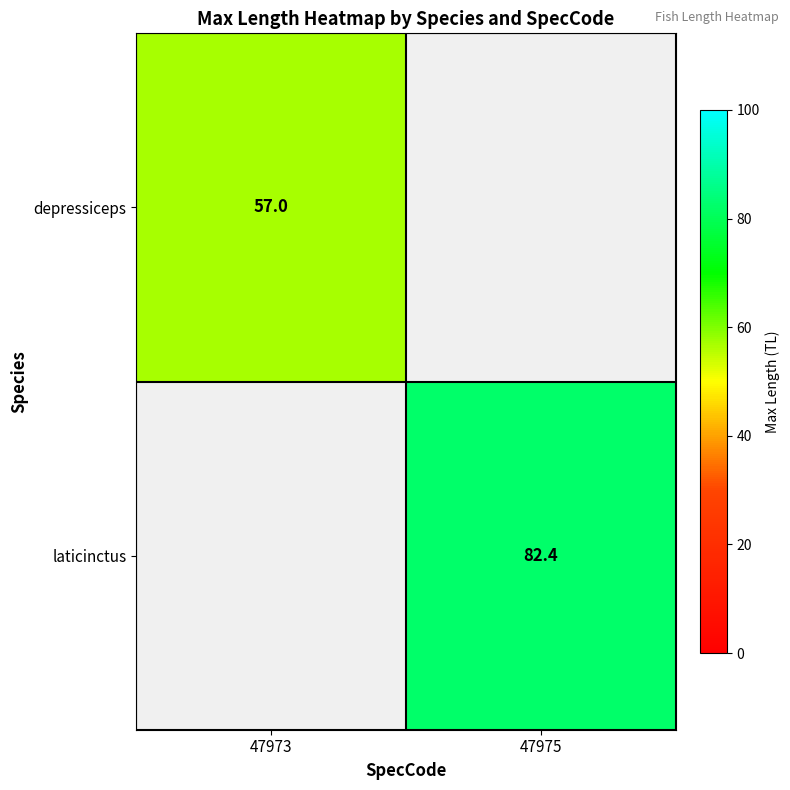

Which has a higher value, 47975 or 47973?

47973